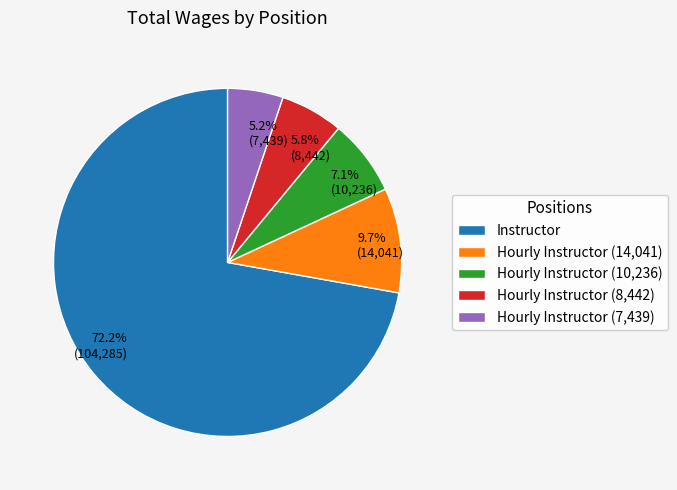

Do 5.8% (8,442) and 9.7% (14,041) together represent more than half of the pie?

No